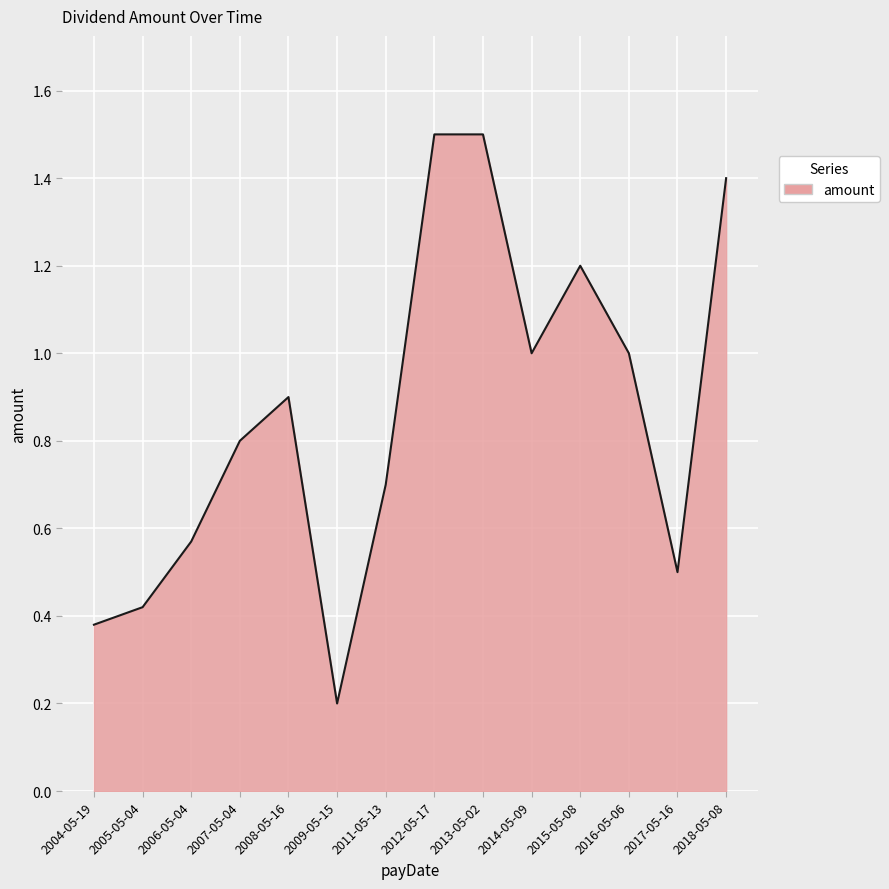

What is the sum of the values at 2017-05-16 and 2016-05-06?

1.5